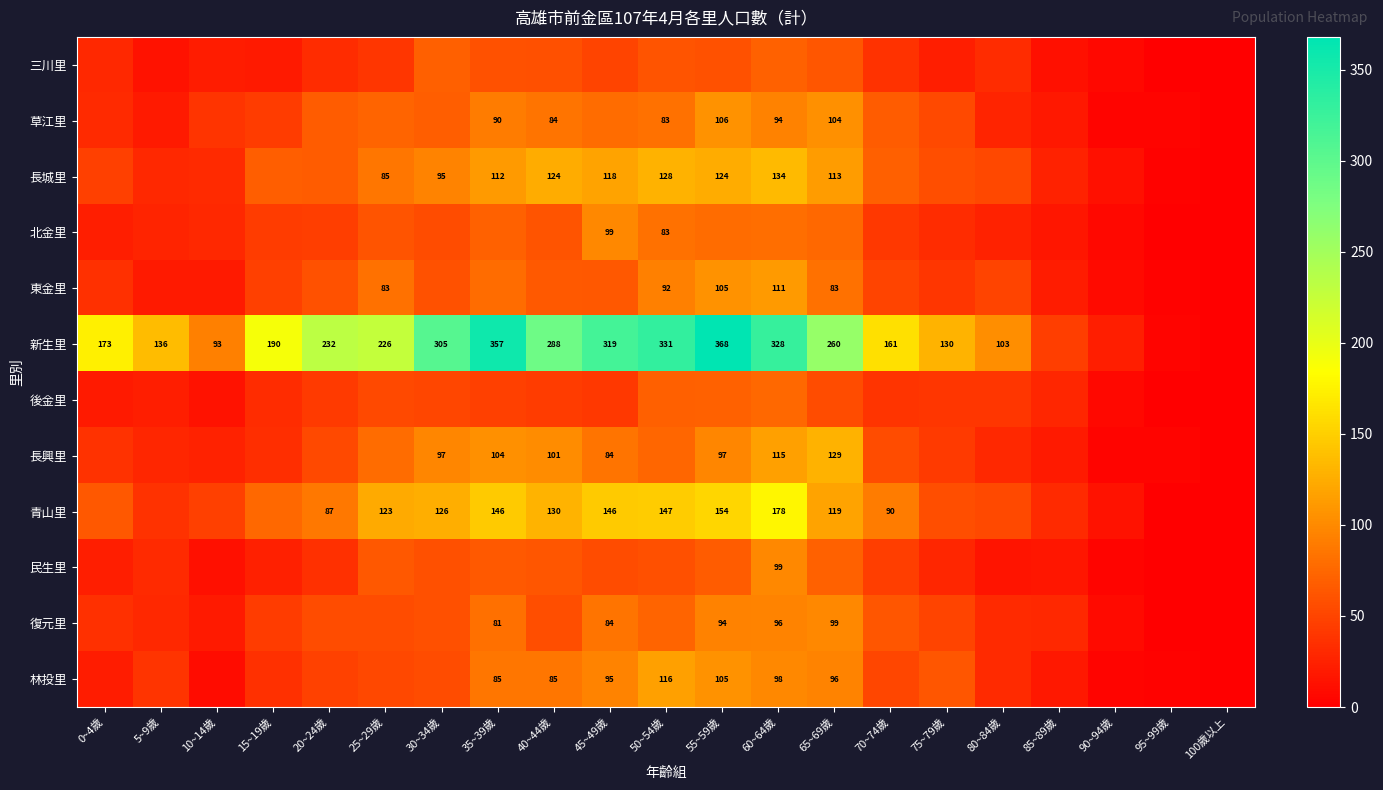

At how many categories does at least one series exceed 337?

2